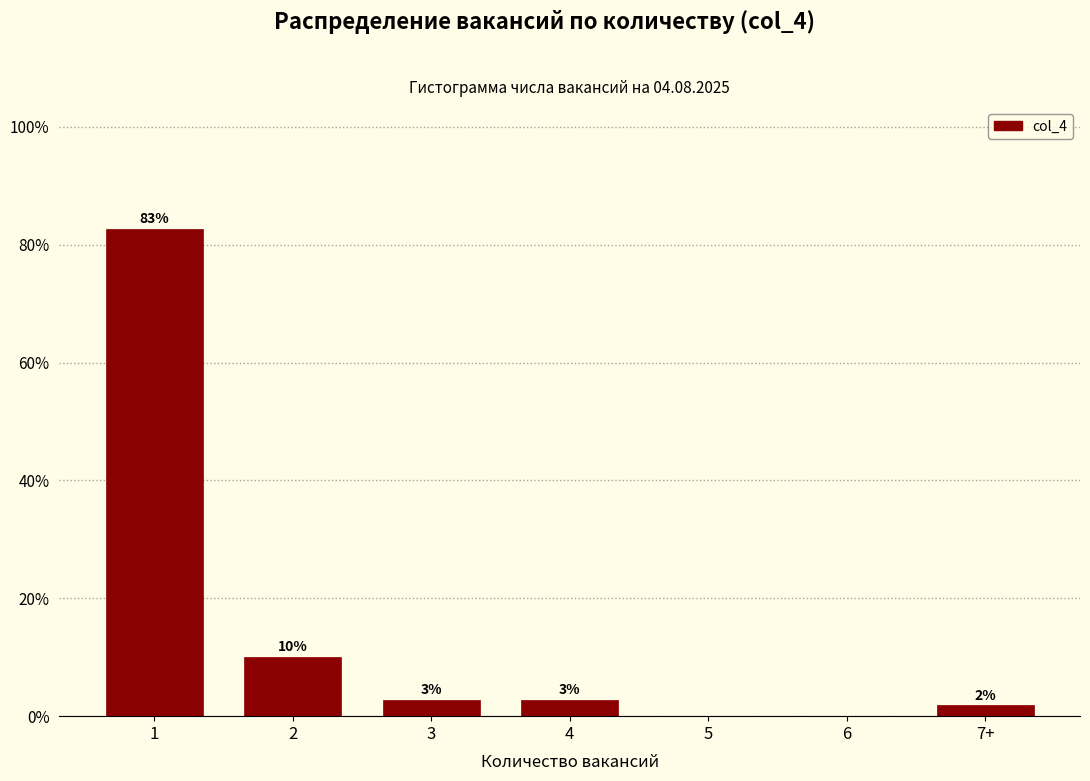

Are the bars horizontal?

No